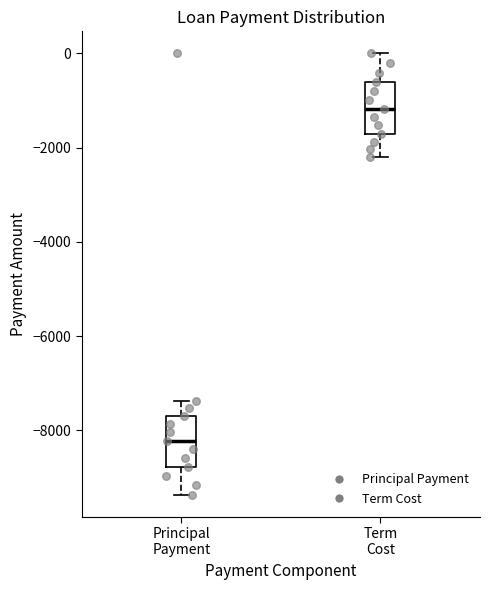

Which box's median line is the lowest?

Principal Payment